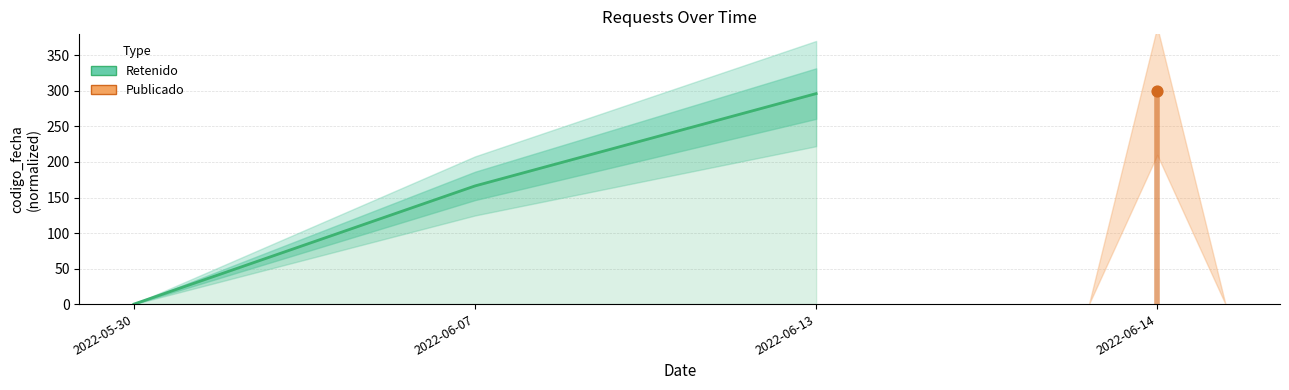

Between 2022-06-13 and 2022-06-07, which is larger?

2022-06-13